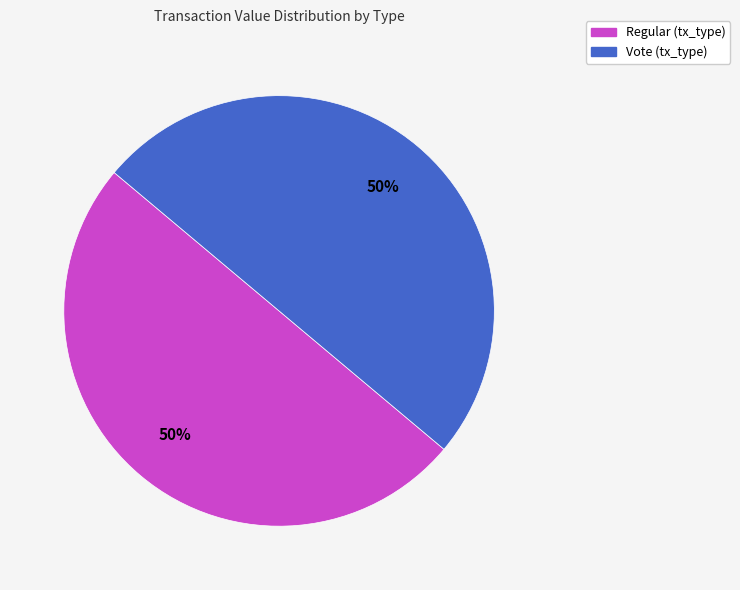

To the nearest percent, what is the average slice percentage?

50%